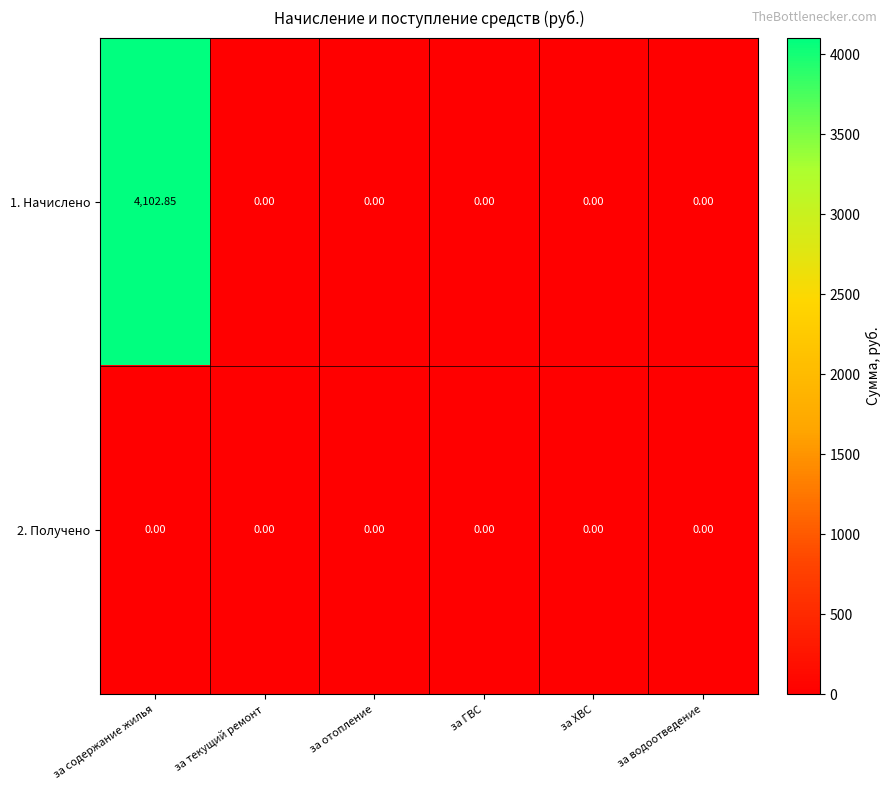

How many categories are shown in the chart?

6